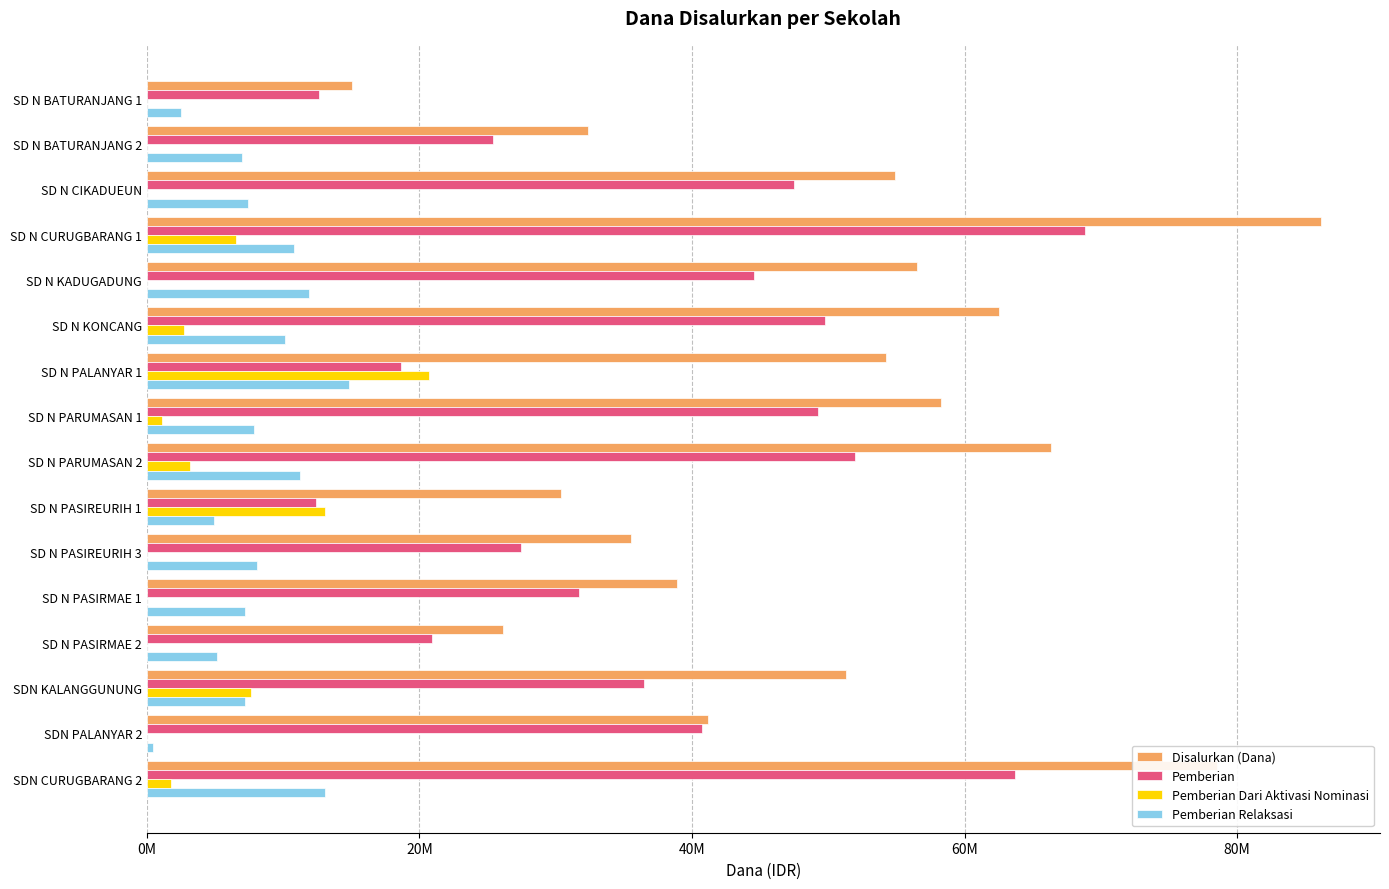

What are all the series names shown in the legend?

Disalurkan (Dana), Pemberian, Pemberian Dari Aktivasi Nominasi, Pemberian Relaksasi